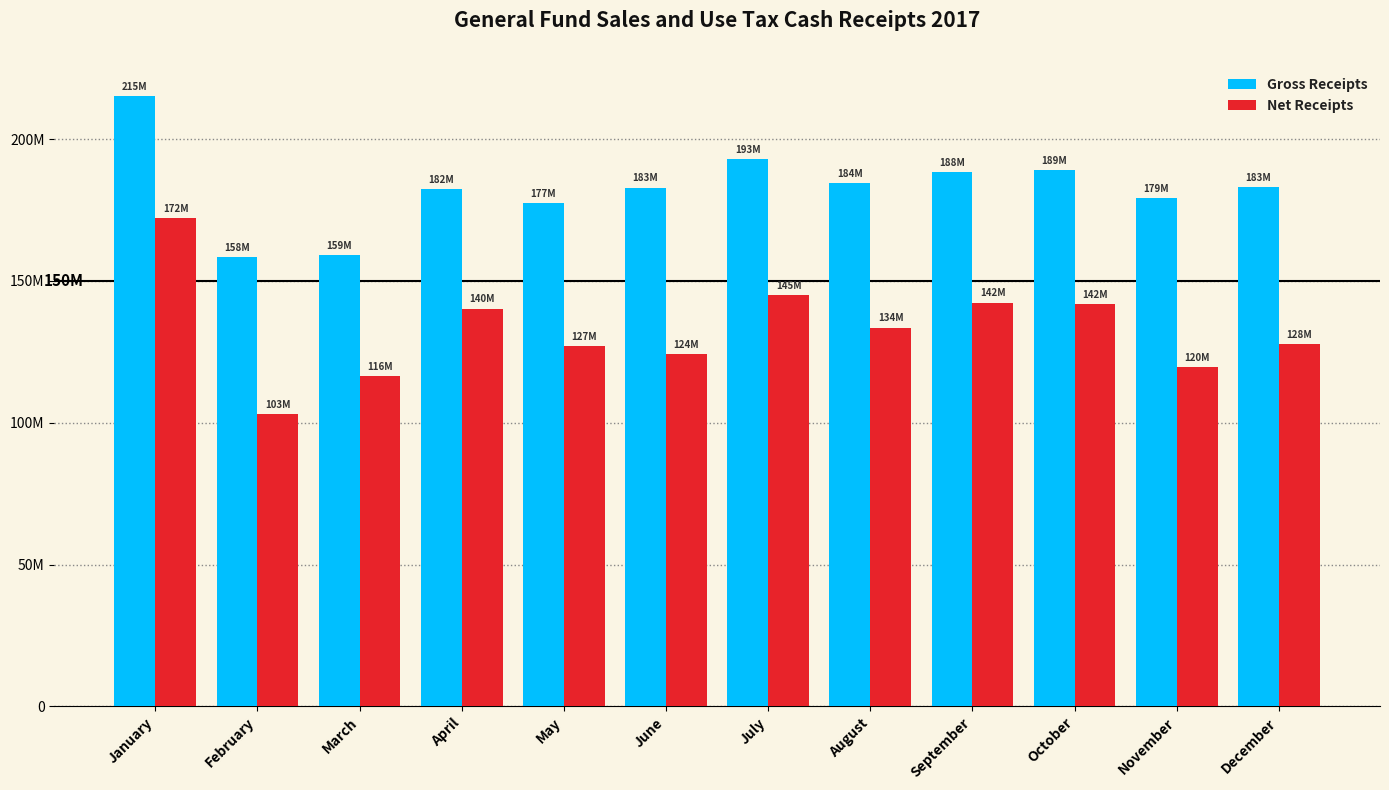

At which category is the sum across all series the highest?

January